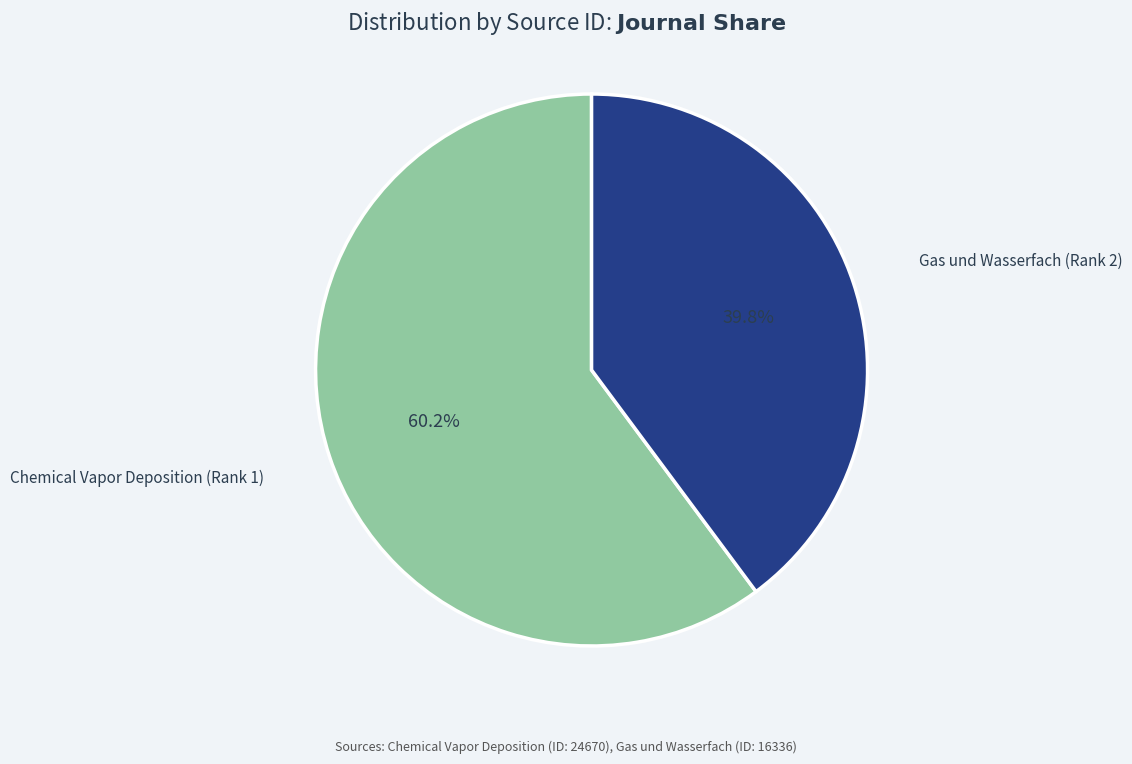

Does any single category account for the majority?

Yes